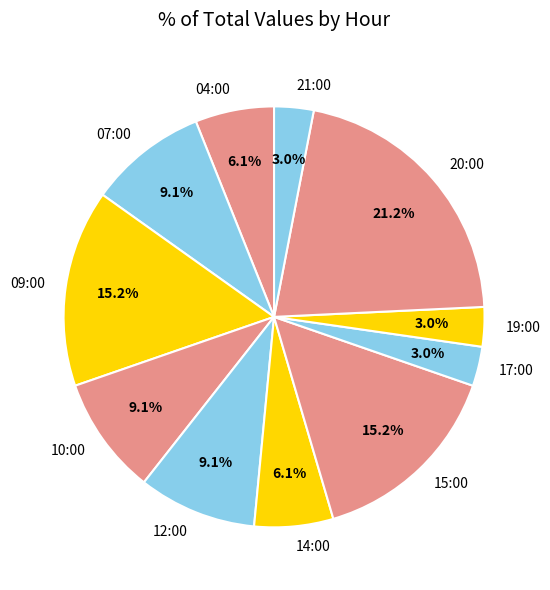

Which slice is the largest?

20:00